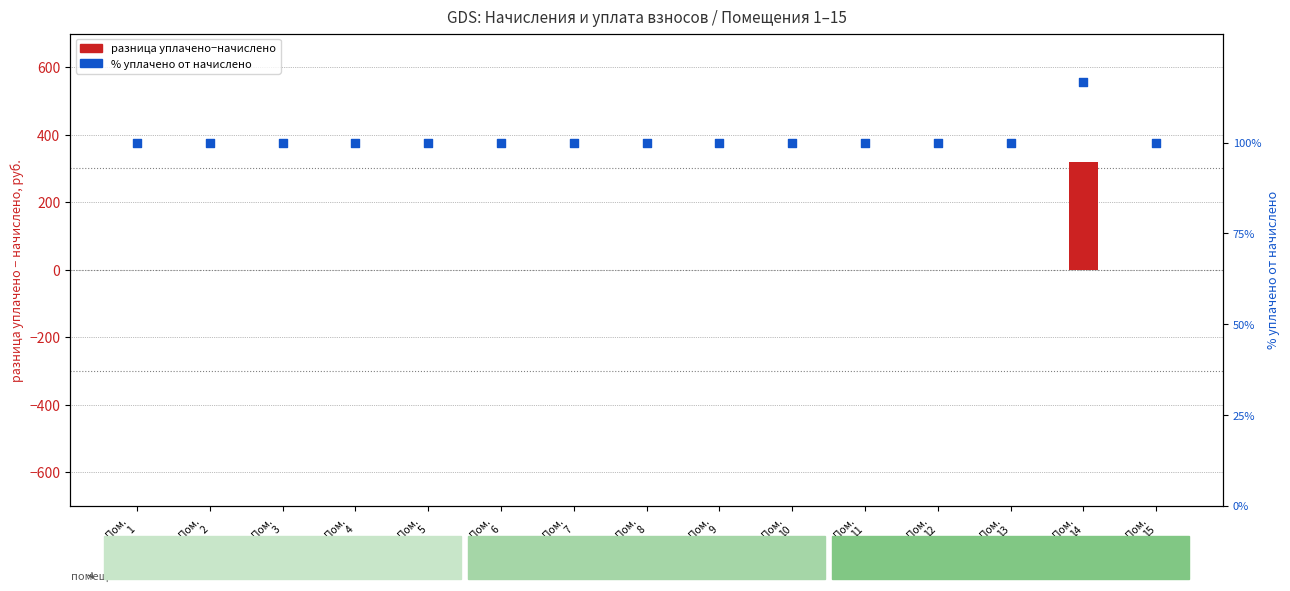

Which series has the largest total across all categories?

% уплачено от начислено